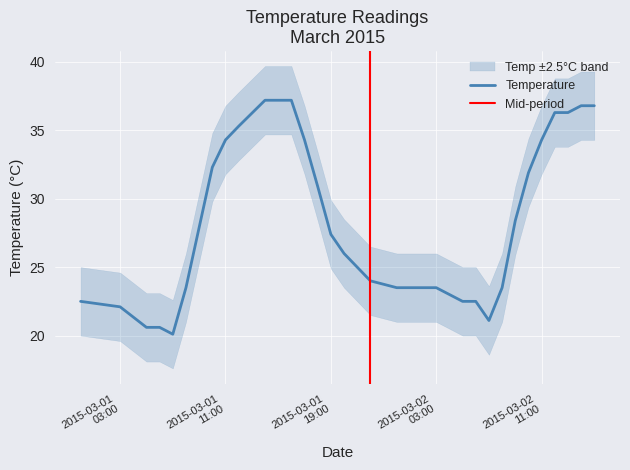

What is the minimum value for Temperature?

20.1